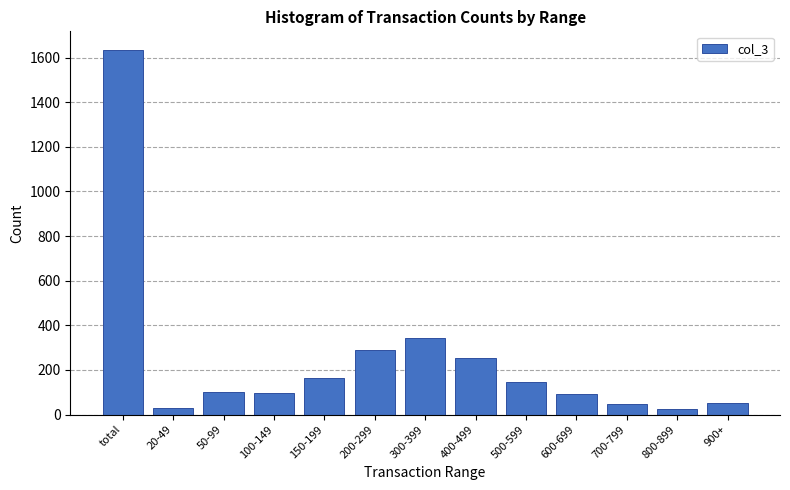

The value at total is 482. True or false?

False